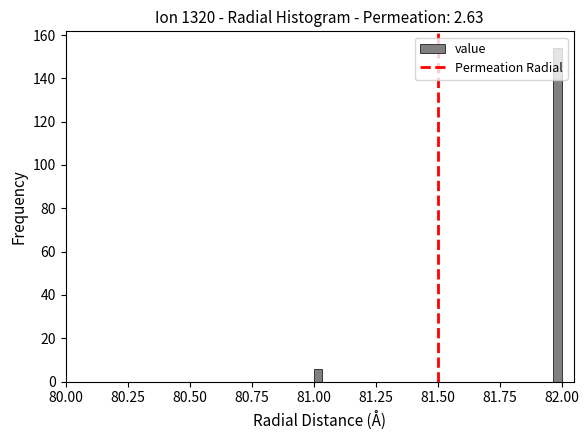

Around what value on the x-axis is the tallest bar? Give the approximate position of its centre, as read against the axis.

82.00